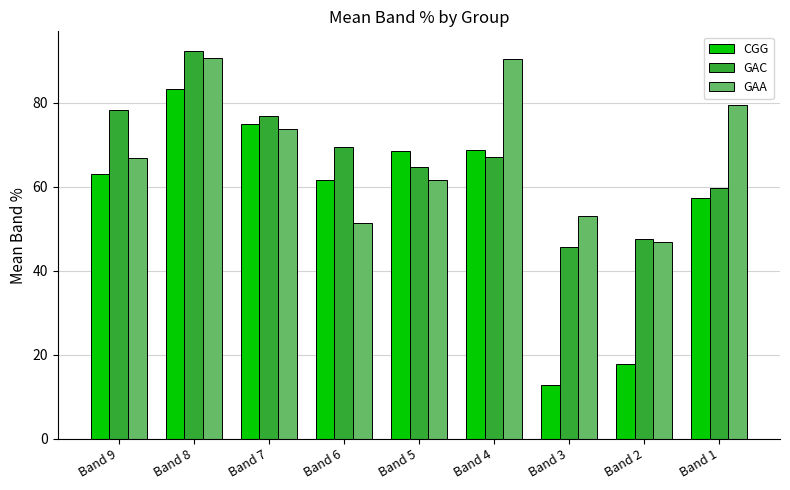

Does the chart contain stacked bars?

No